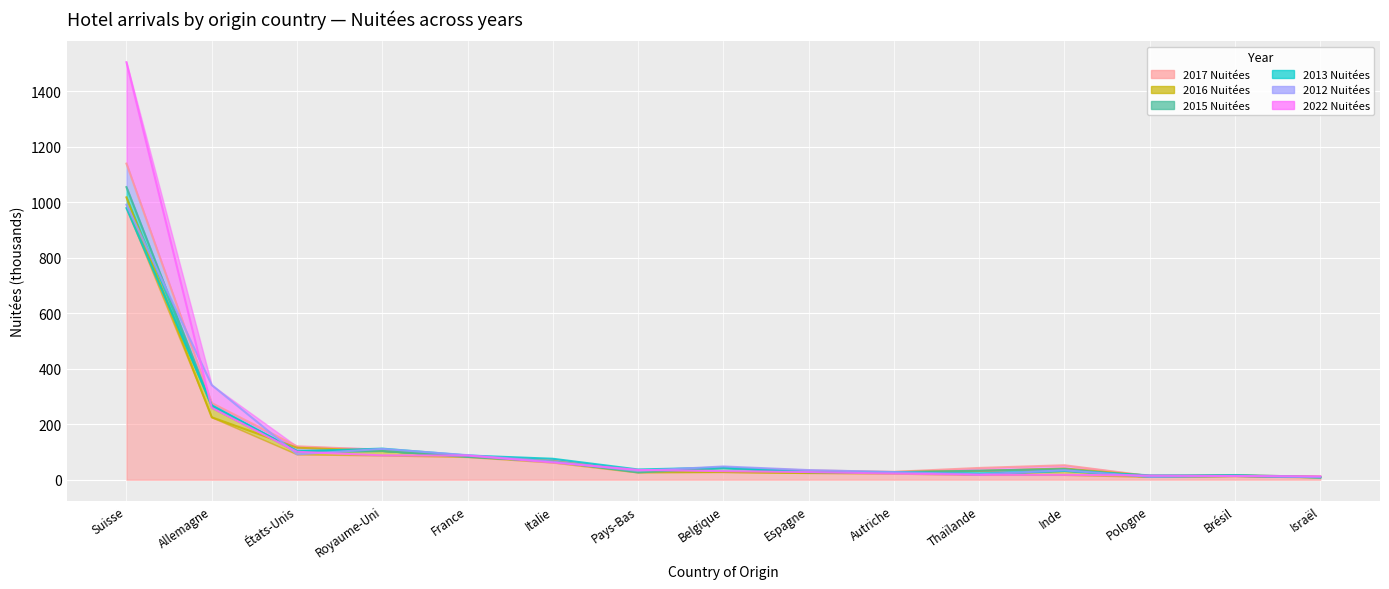

Between Allemagne and États-Unis, which is larger?

Allemagne